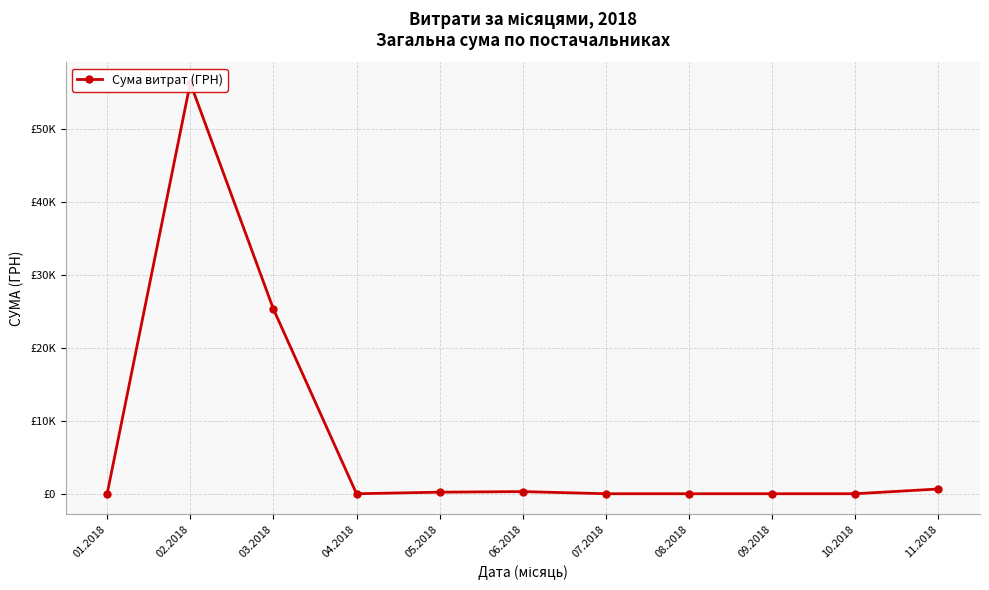

True or false: the data shows 0.0 at 10.2018.

True